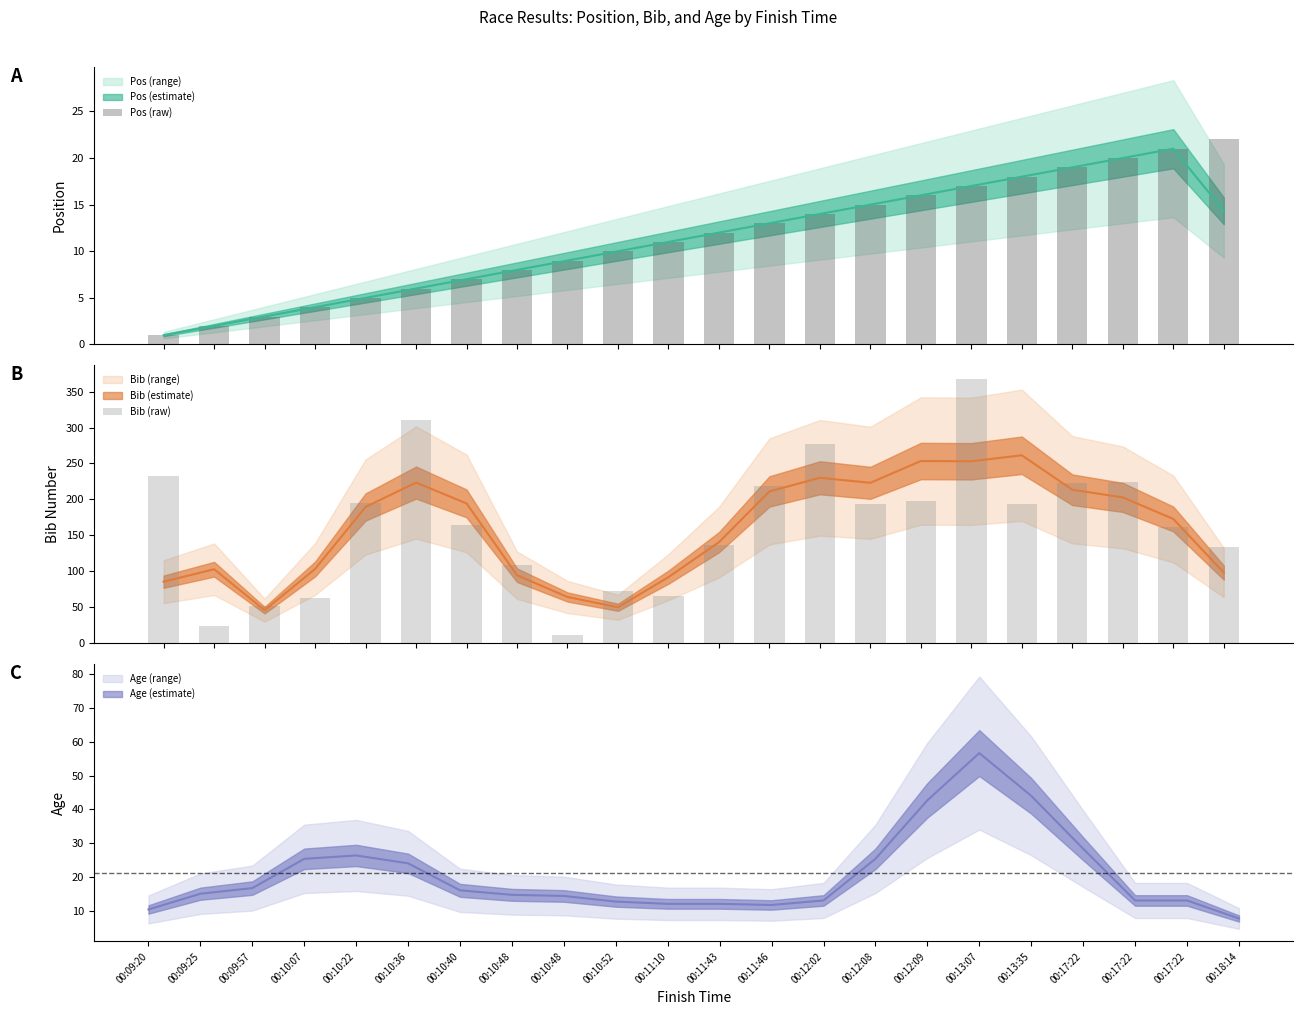

At which category is the sum across all series the highest?

00:13:07